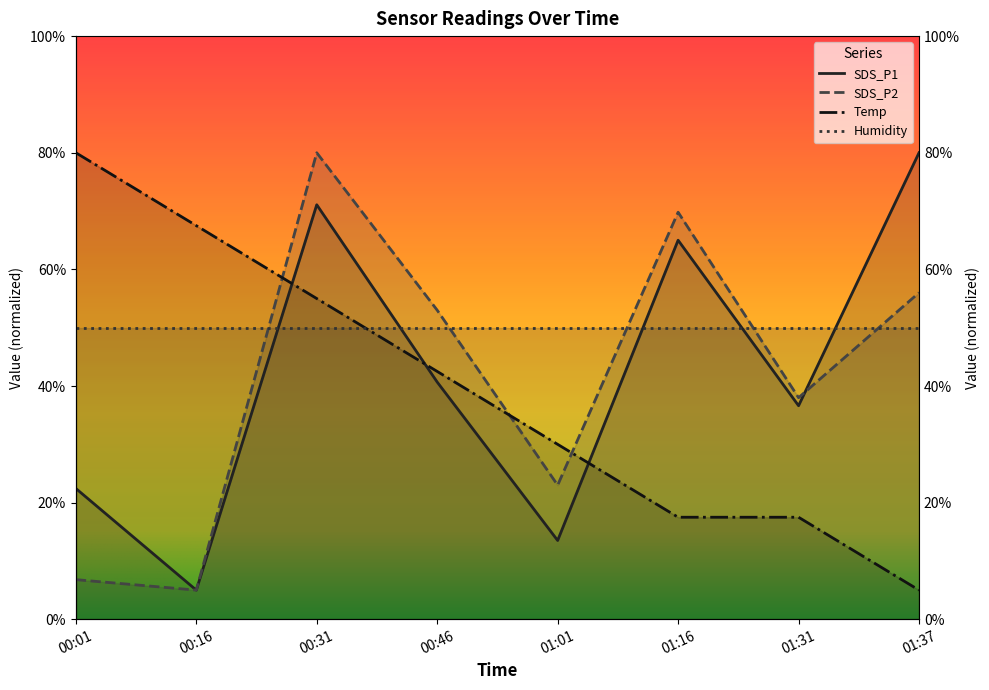

Between 01:37 and 00:31, which is larger?

01:37